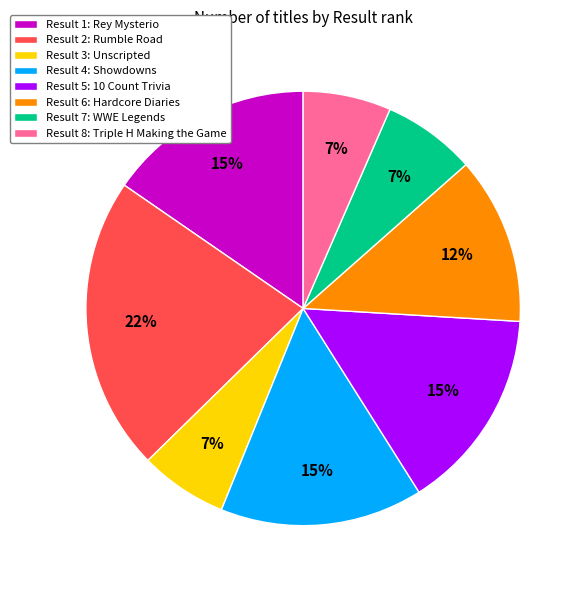

Is there a majority slice in this chart?

No